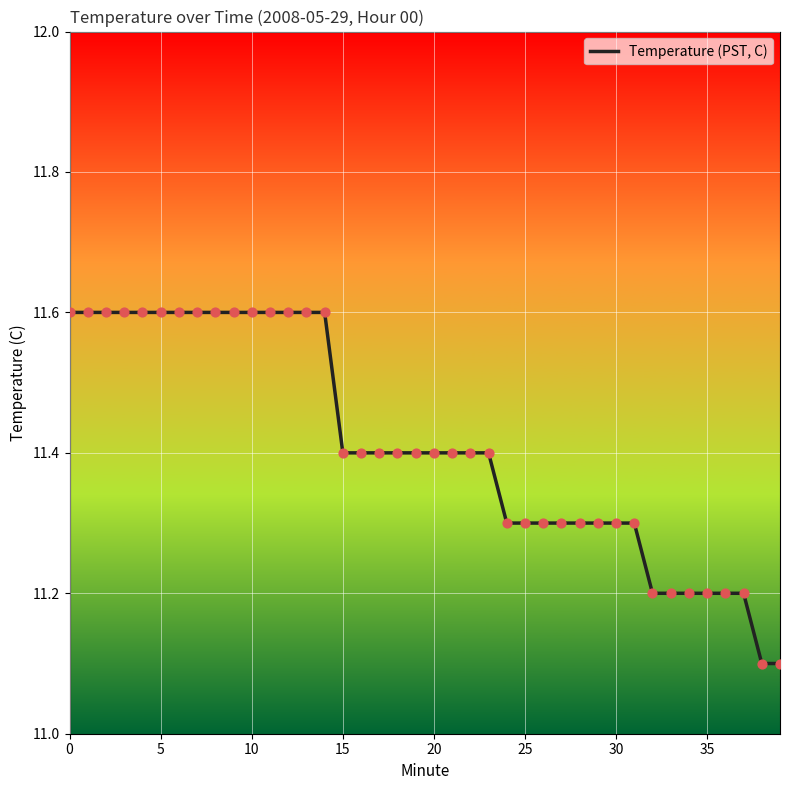

What is the greatest value displayed?

11.6